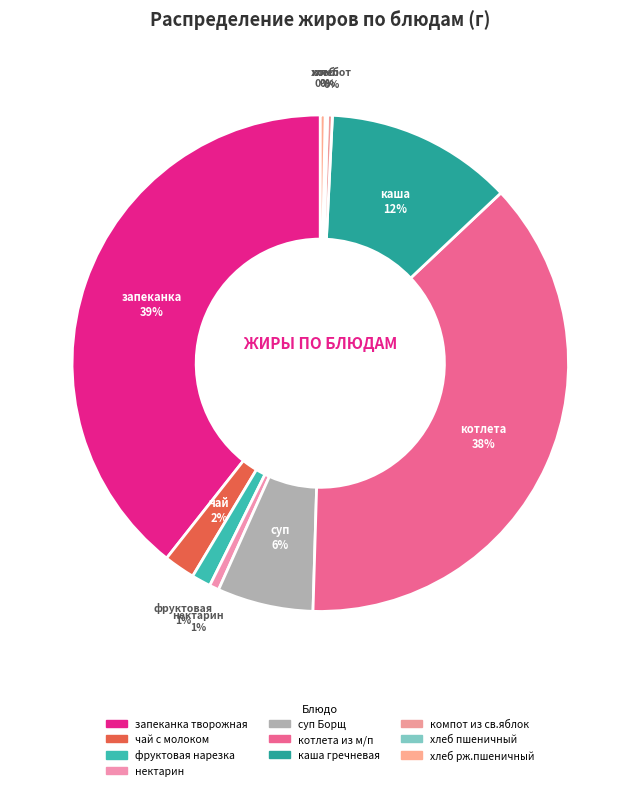

Is there any slice that represents more than half of the pie?

No